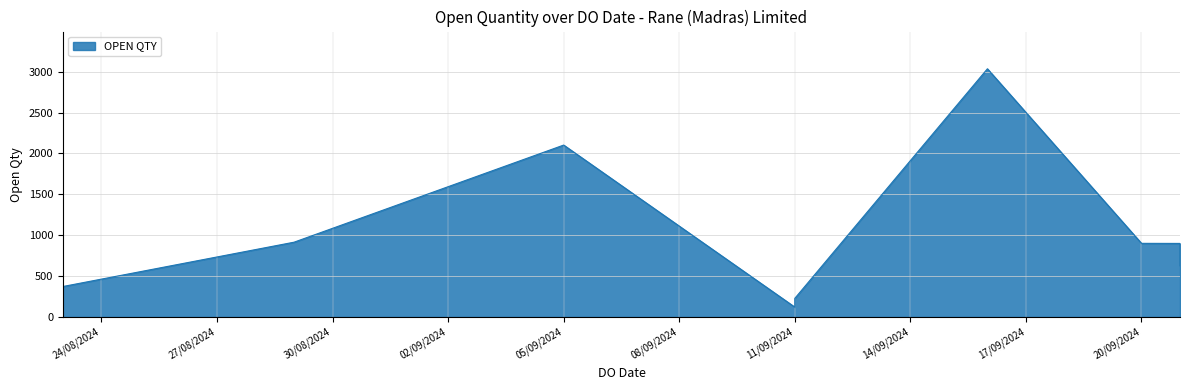

What is the value of the 8th point from the left?

900